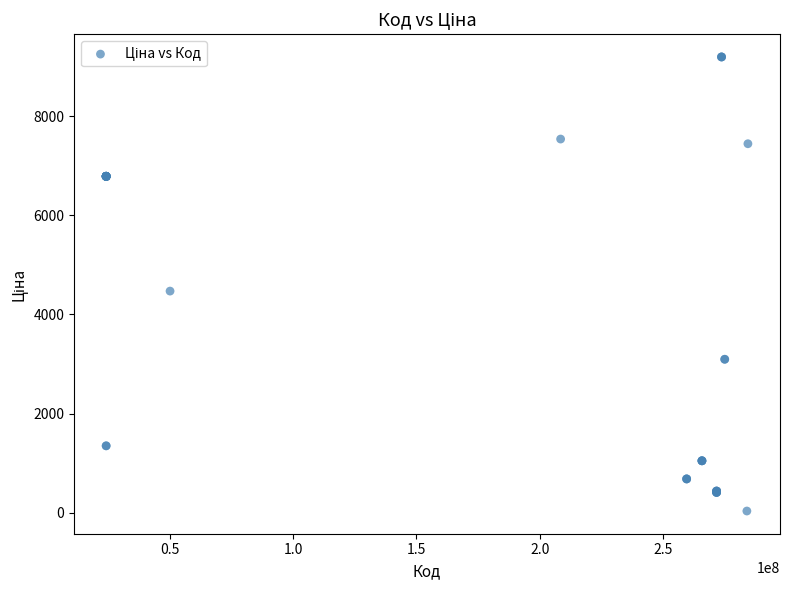

What Y value in the scatter plot is closest to 4614?

4470.6